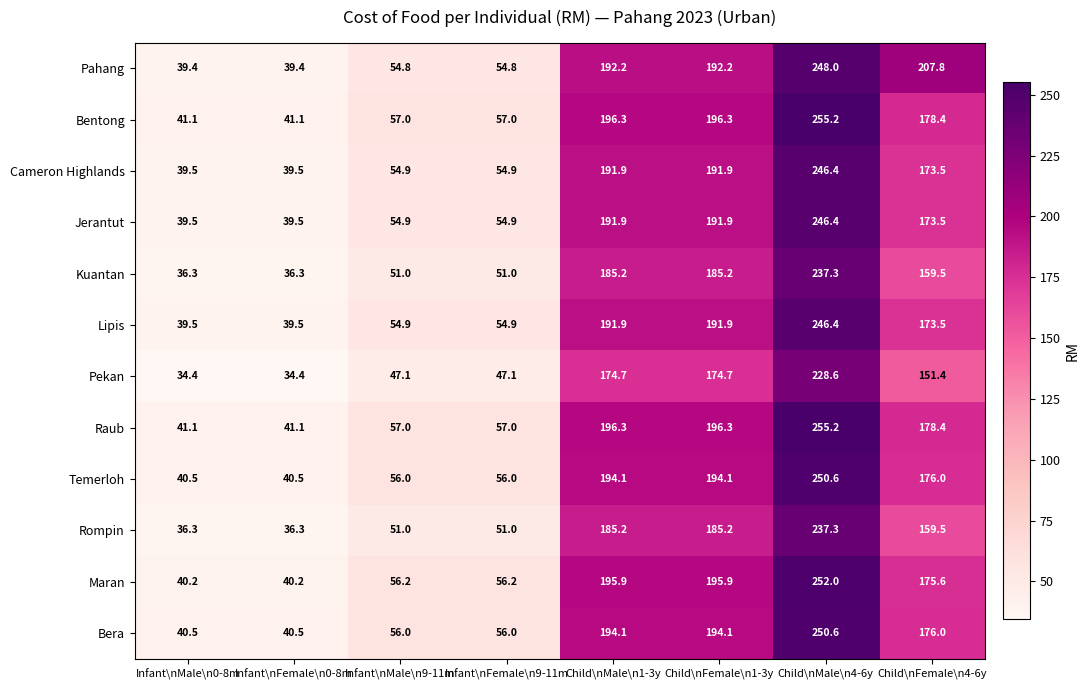

At which category does the chart reach its peak across all series?

Child\nMale\n4-6y